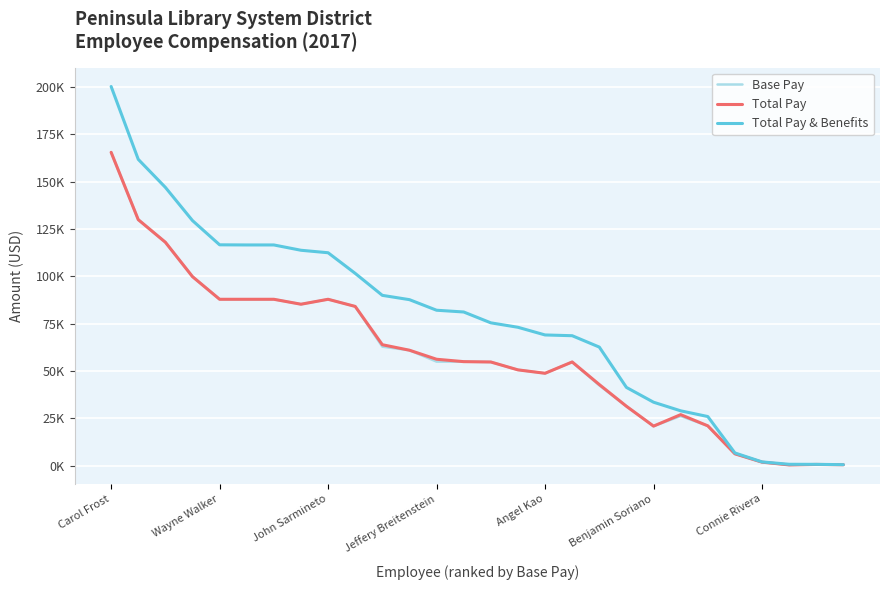

What are all the series names shown in the legend?

Base Pay, Total Pay, Total Pay & Benefits